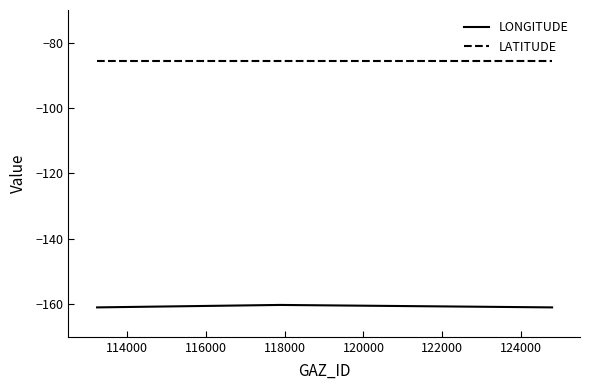

Does the chart have visible grid lines?

No